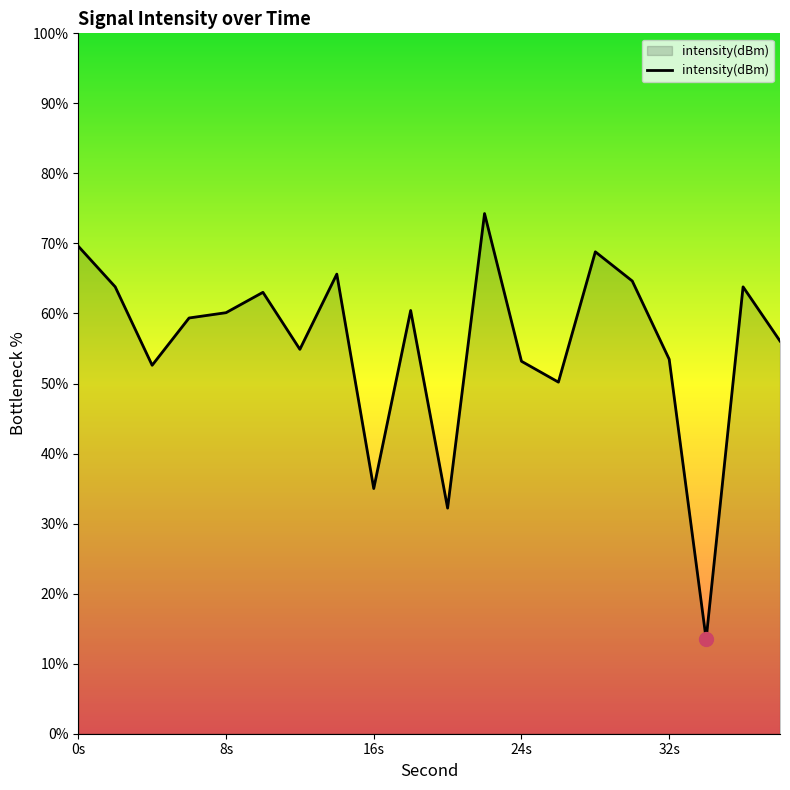

What is the difference between the maximum and minimum values?

60.8